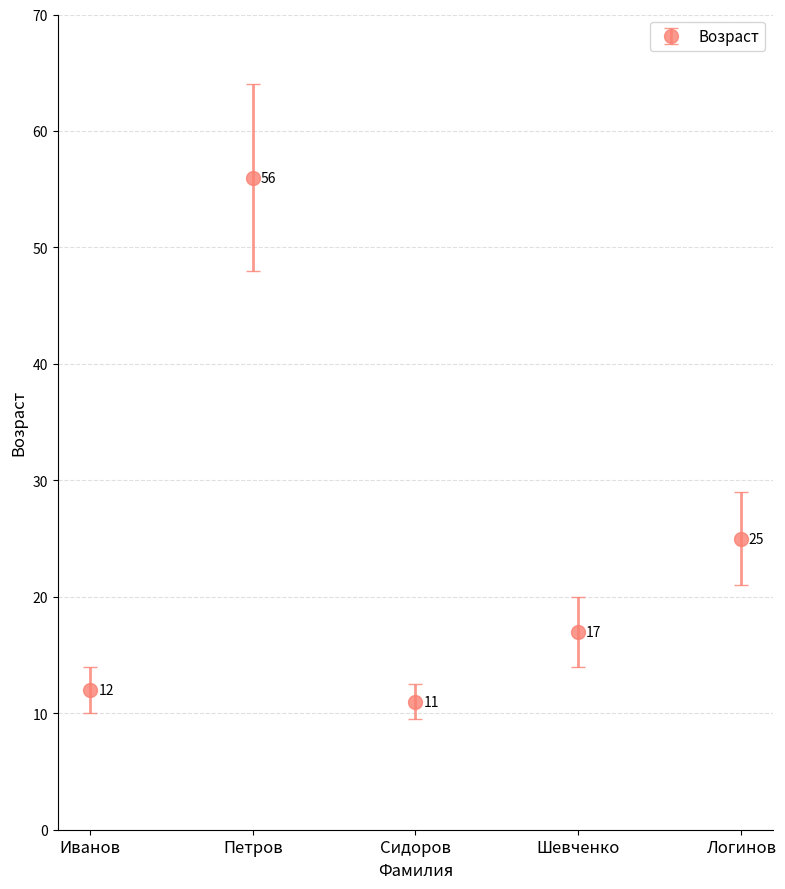

What is the label of the 3rd point from the right?

Сидоров